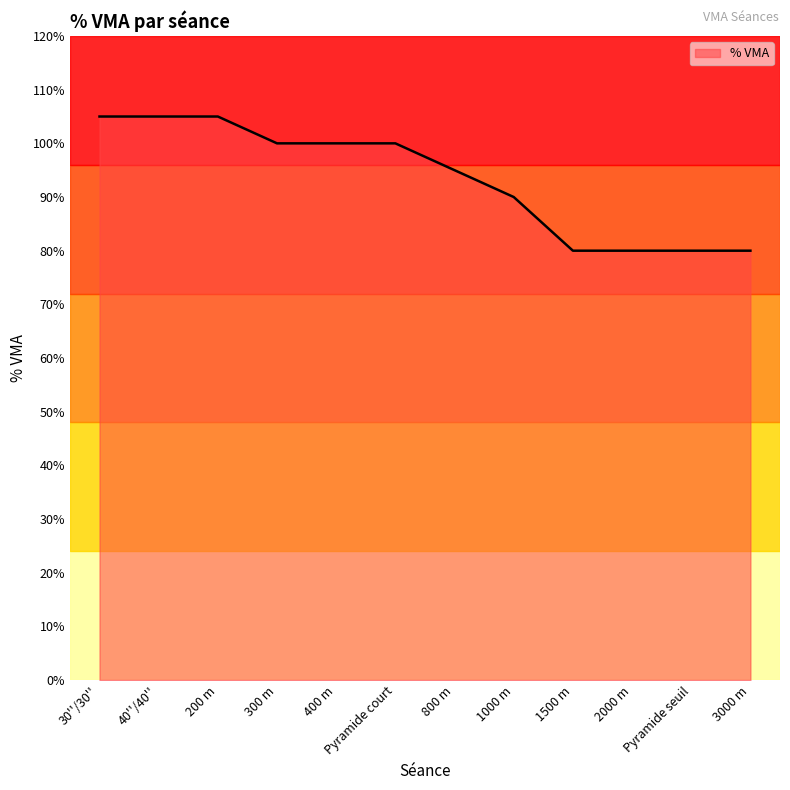

Is it true that the value at Pyramide seuil is 21?

False